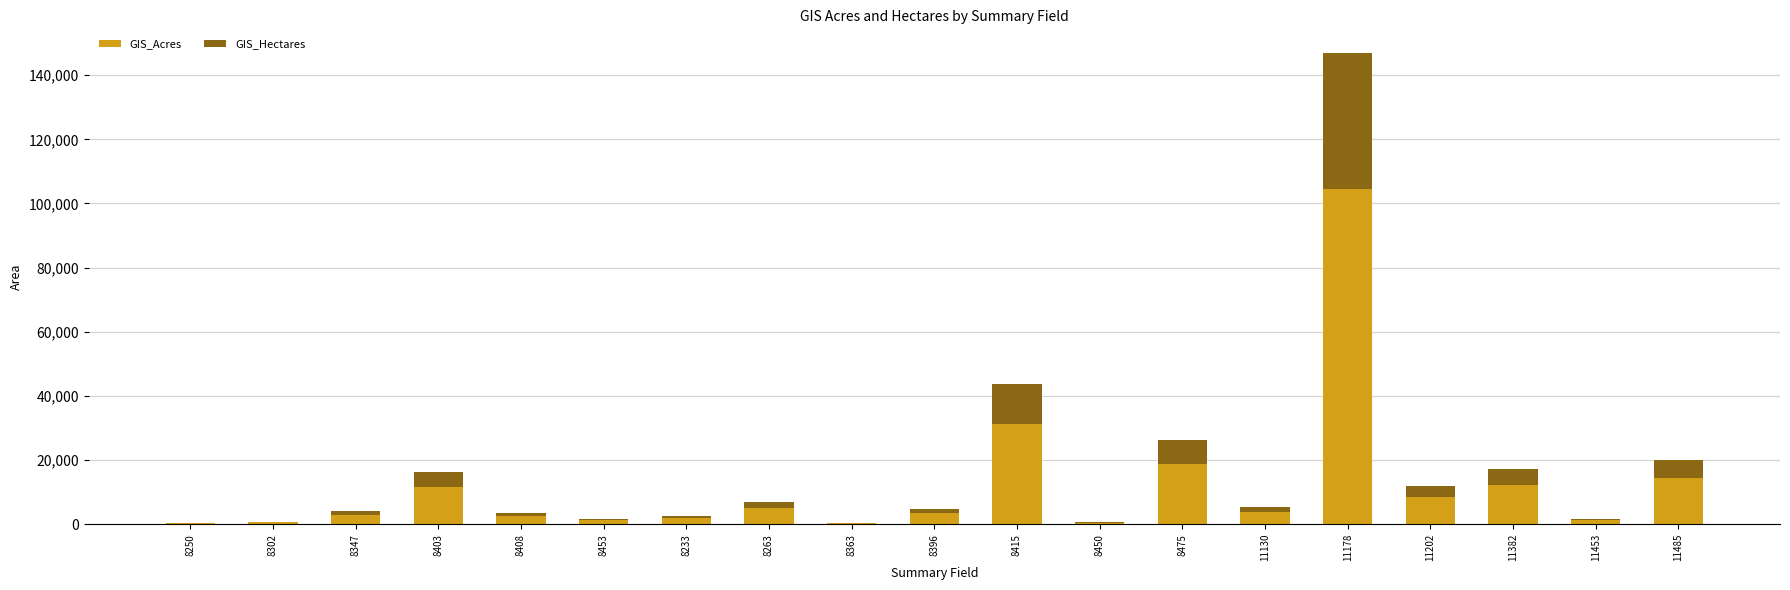

What is the total value across all series at 8403?

16126.3